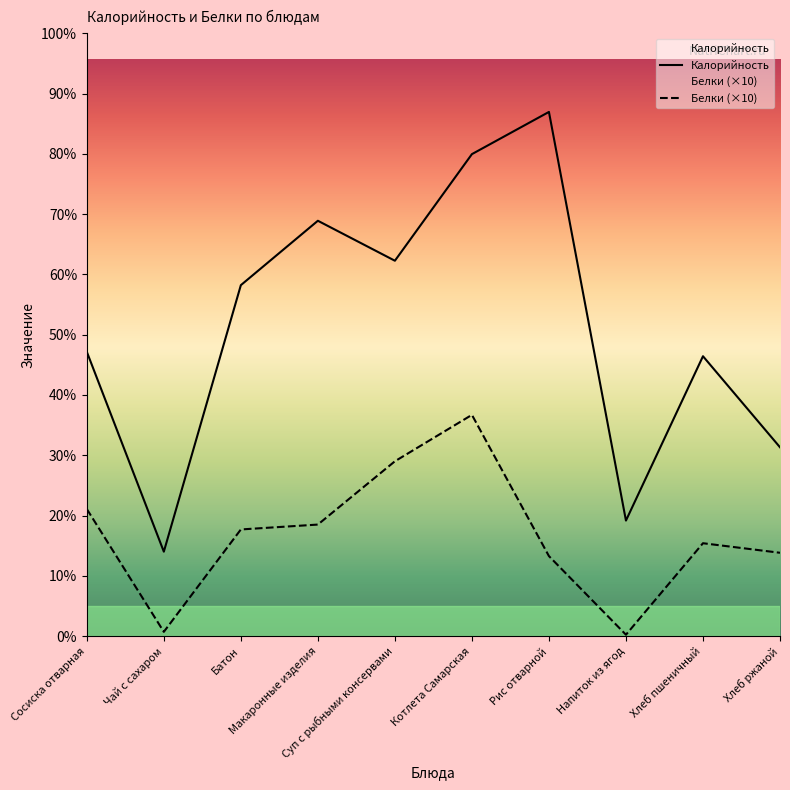

What is the sum of all Белки (×10) values?

451.5